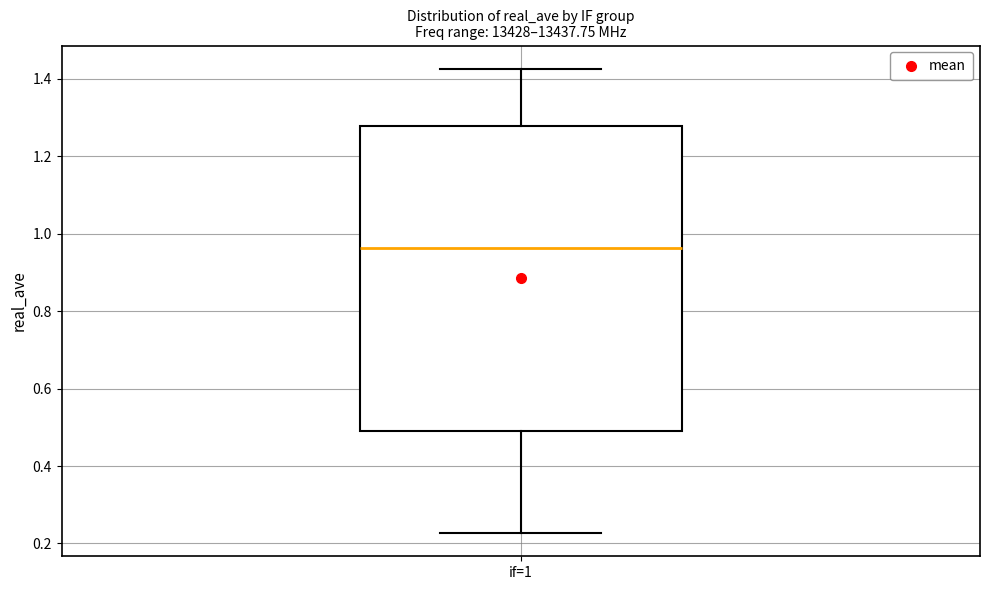

Transcribe this box plot: give where the median line is, the range the box spans, and where the two whiskers end, as read against the y-axis. The values are not printed on the chart, so give them approximately, as read against the axis.

median 0.96, box 0.50 to 1.28, whiskers 0.22 to 1.42